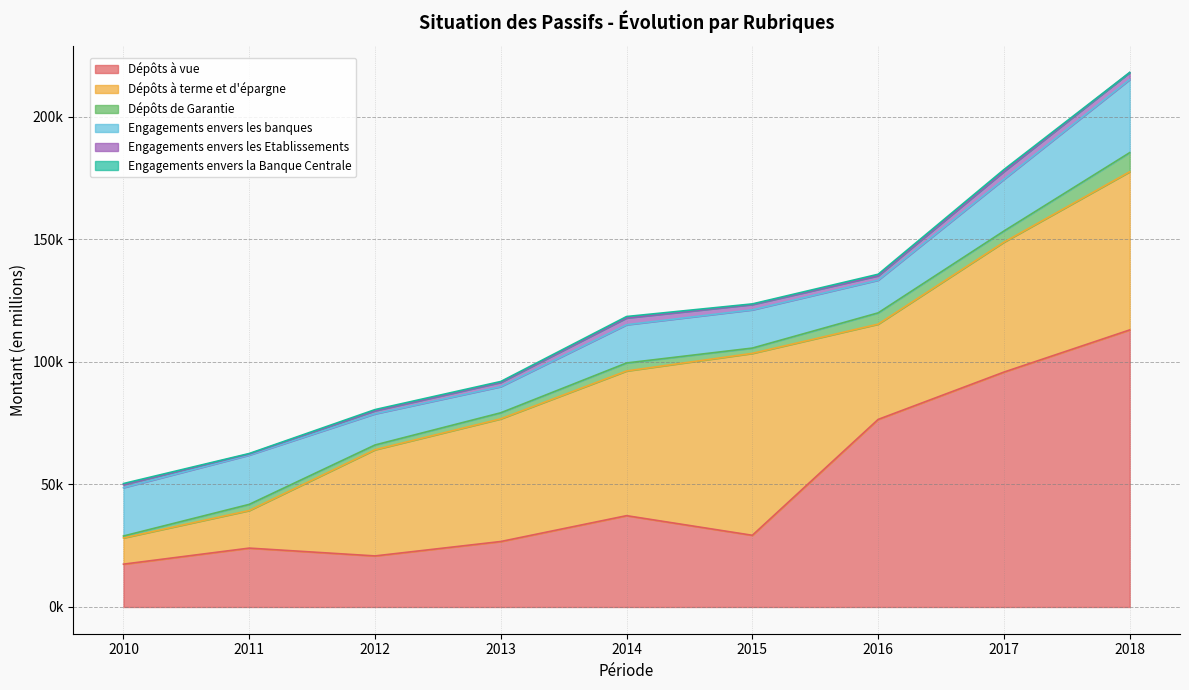

Rank the series at 2010 from highest to lowest value.

Engagements envers les banques, Dépôts à vue, Dépôts à terme et d'épargne, Engagements envers les Etablissements, Dépôts de Garantie, Engagements envers la Banque Centrale